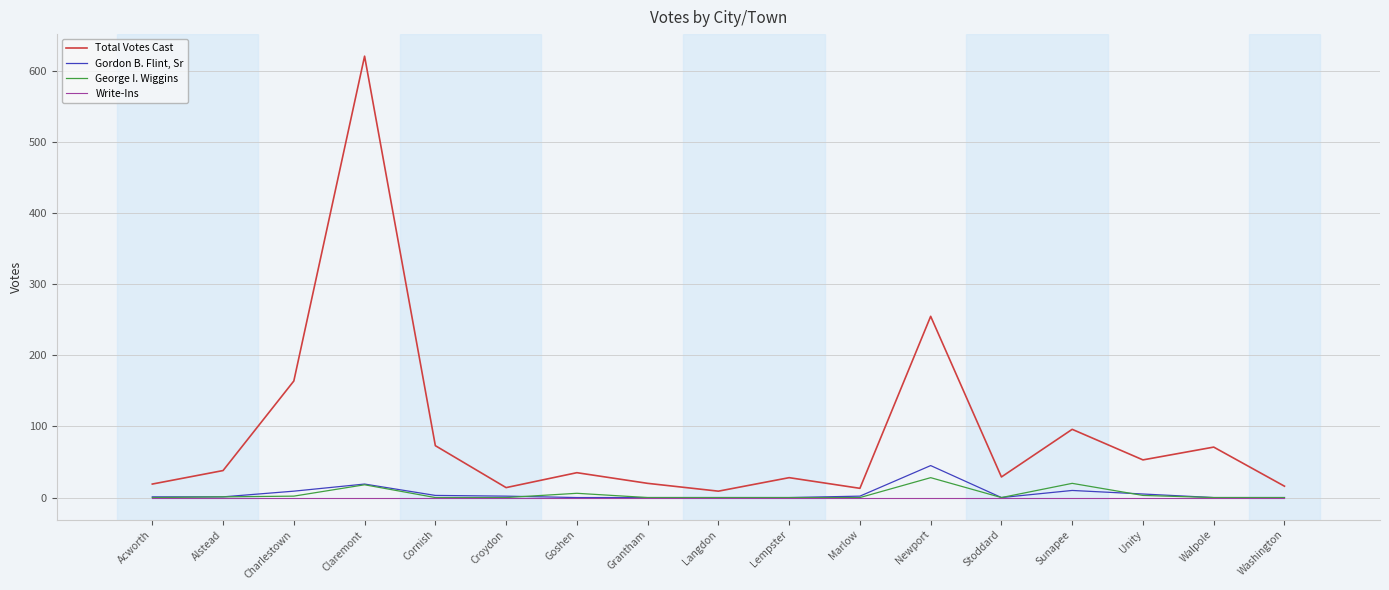

Which series has the largest total across all categories?

Total Votes Cast